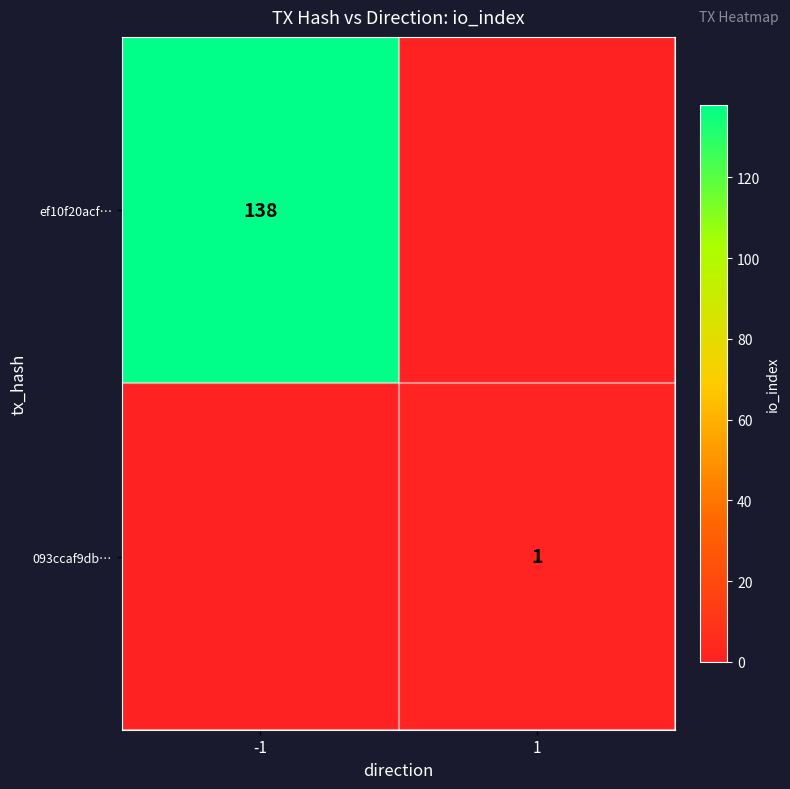

Which category has the lowest value across all series?

1